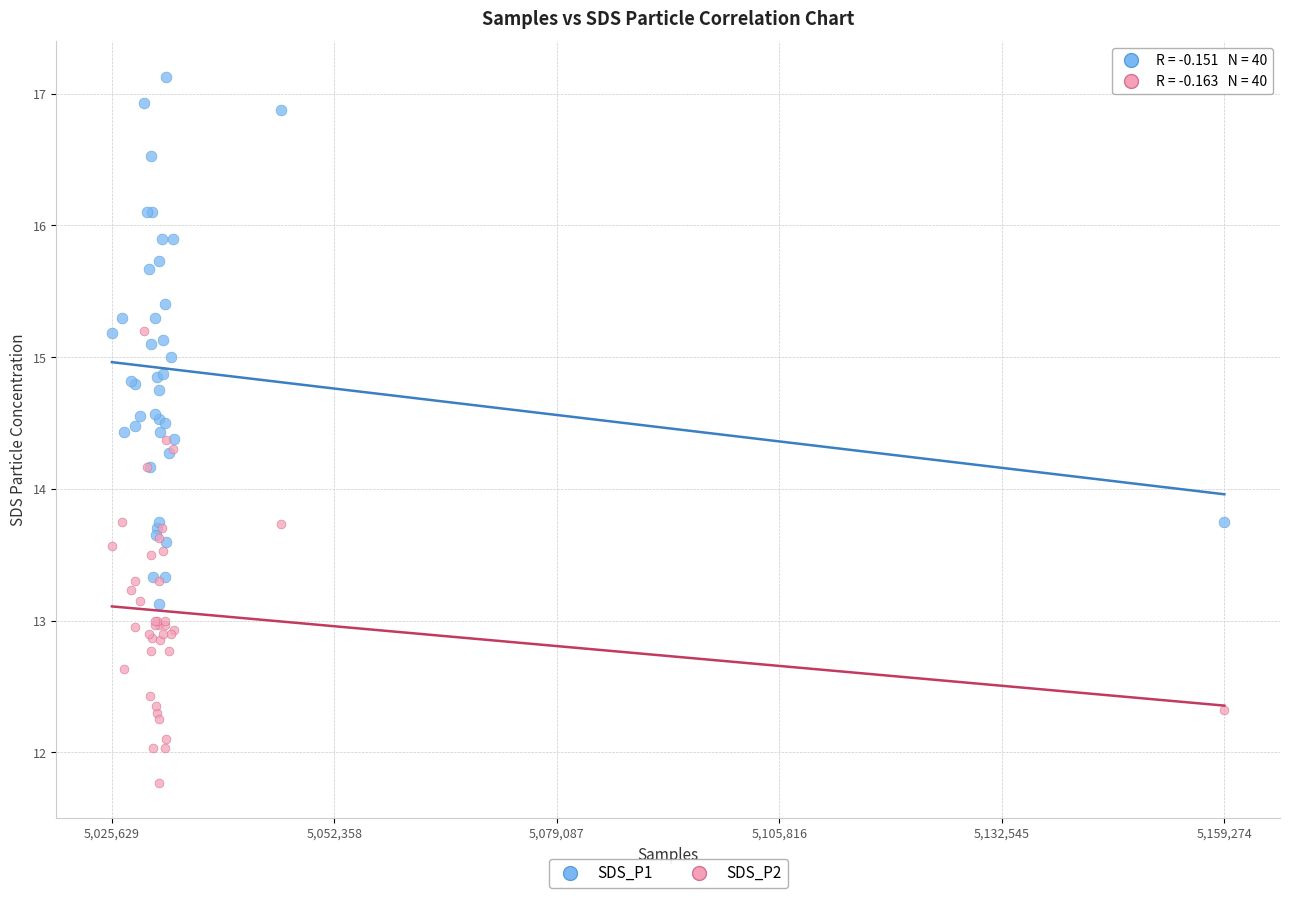

What are all the series names shown in the legend?

SDS_P1, SDS_P2